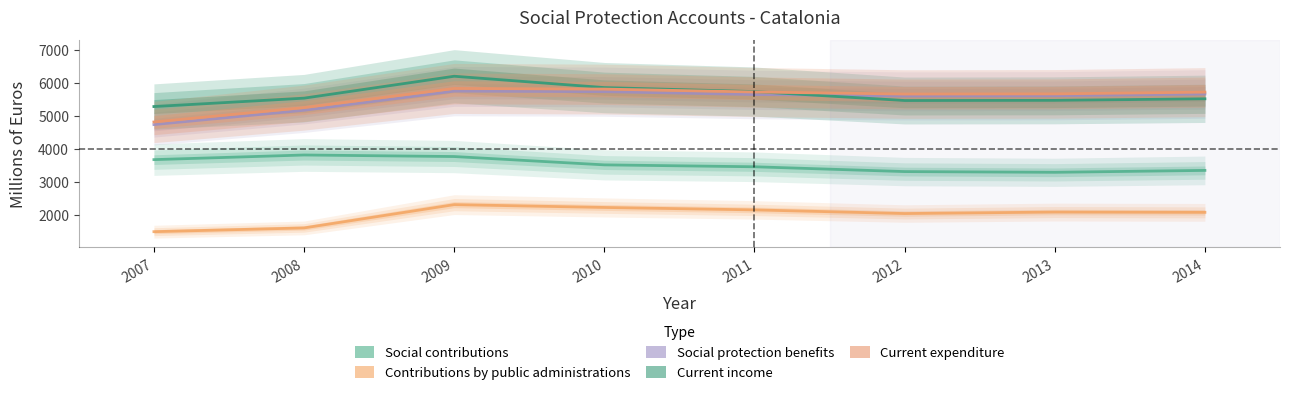

Reading left to right, transcribe all the data shown in this chart.

Social contributions: 2007=3681	2008=3822	2009=3775	2010=3522	2011=3464	2012=3318	2013=3296	2014=3354
Contributions by public administrations: 2007=1492	2008=1606	2009=2314	2010=2228	2011=2154	2012=2043	2013=2088	2014=2079
Social protection benefits: 2007=4746	2008=5181	2009=5762	2010=5746	2011=5659	2012=5616	2013=5623	2014=5675
Current income: 2007=5294	2008=5549	2009=6215	2010=5870	2011=5749	2012=5477	2013=5482	2014=5529
Current expenditure: 2007=4825	2008=5262	2009=5844	2010=5825	2011=5736	2012=5674	2013=5679	2014=5732